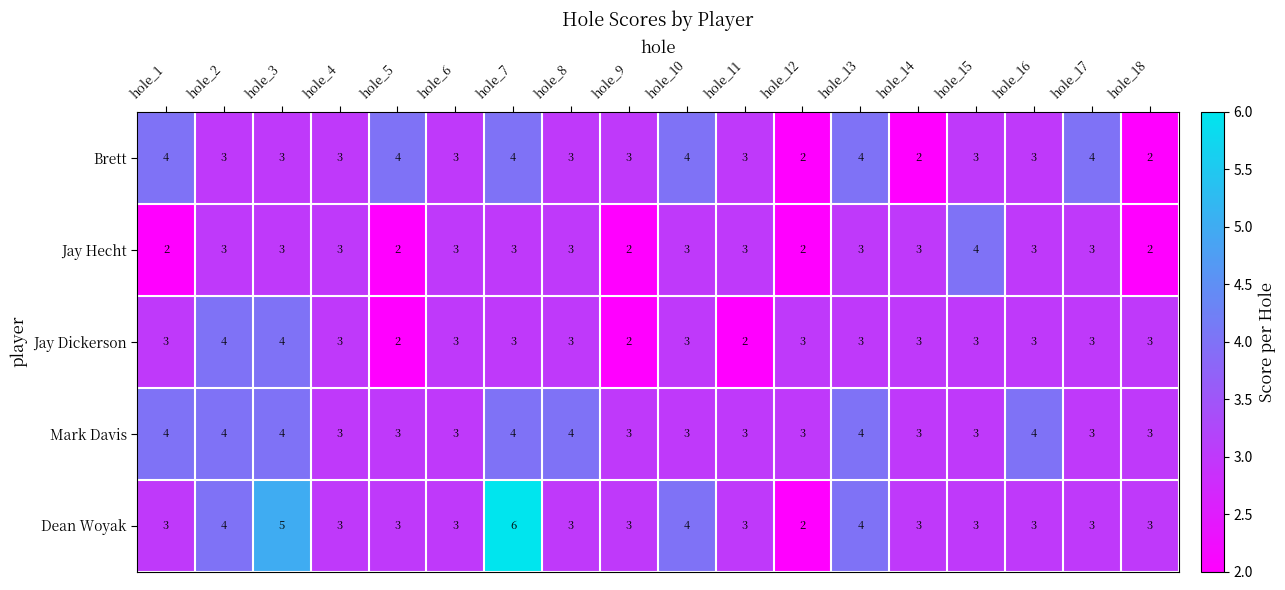

The Mark Davis series shows 3 at hole_16. True or false?

False